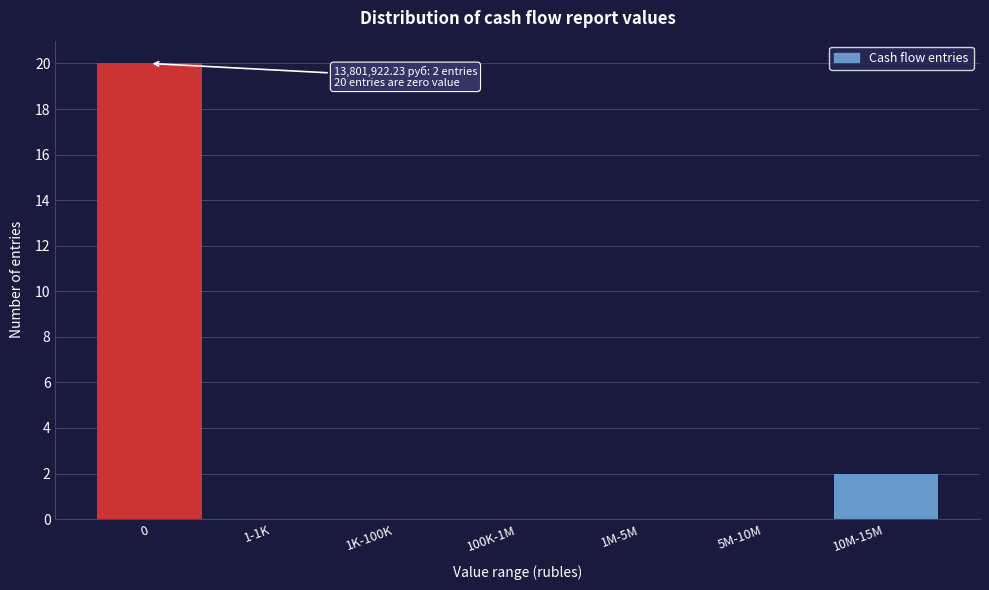

Reading left to right, extract all data points from this chart.

0=20	1-1K=0	1K-100K=0	100K-1M=0	1M-5M=0	5M-10M=0	10M-15M=2